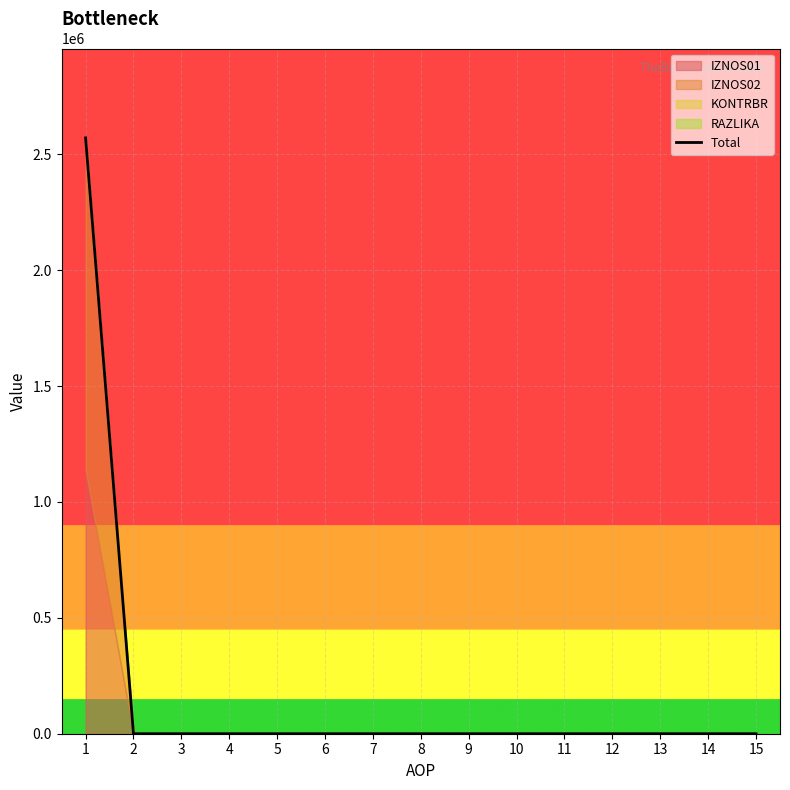

The chart shows a value of 1225752.4 at 1. True or false?

False